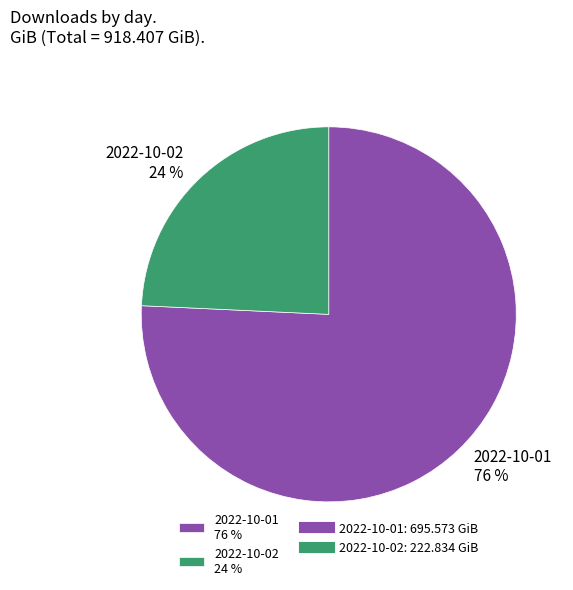

To the nearest percent, what portion does 2022-10-01 represent?

76%